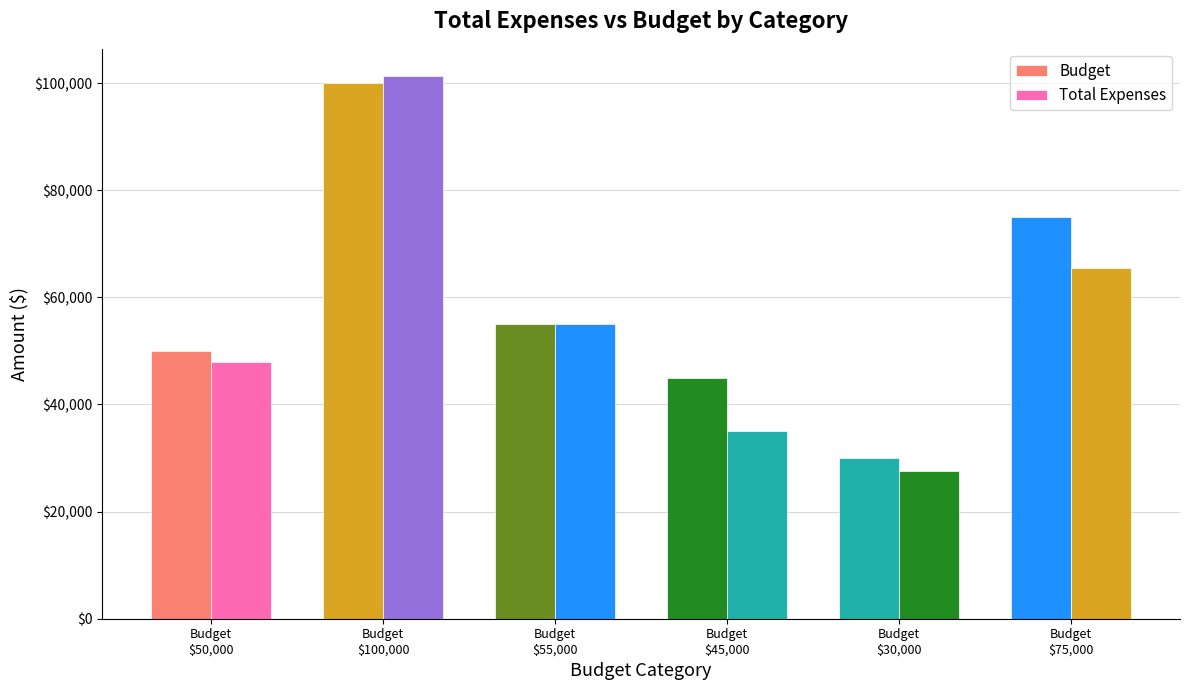

What is the sum of all Total Expenses values?

332243